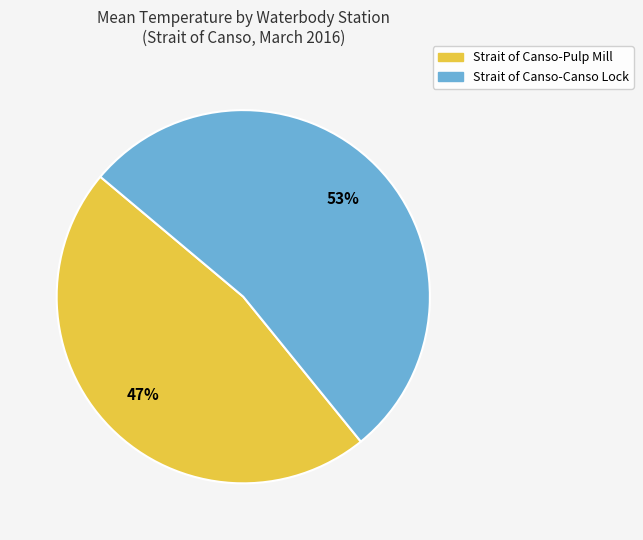

What is the ratio of the value at Strait of Canso-Canso Lock to the value at Strait of Canso-Pulp Mill?

1.1